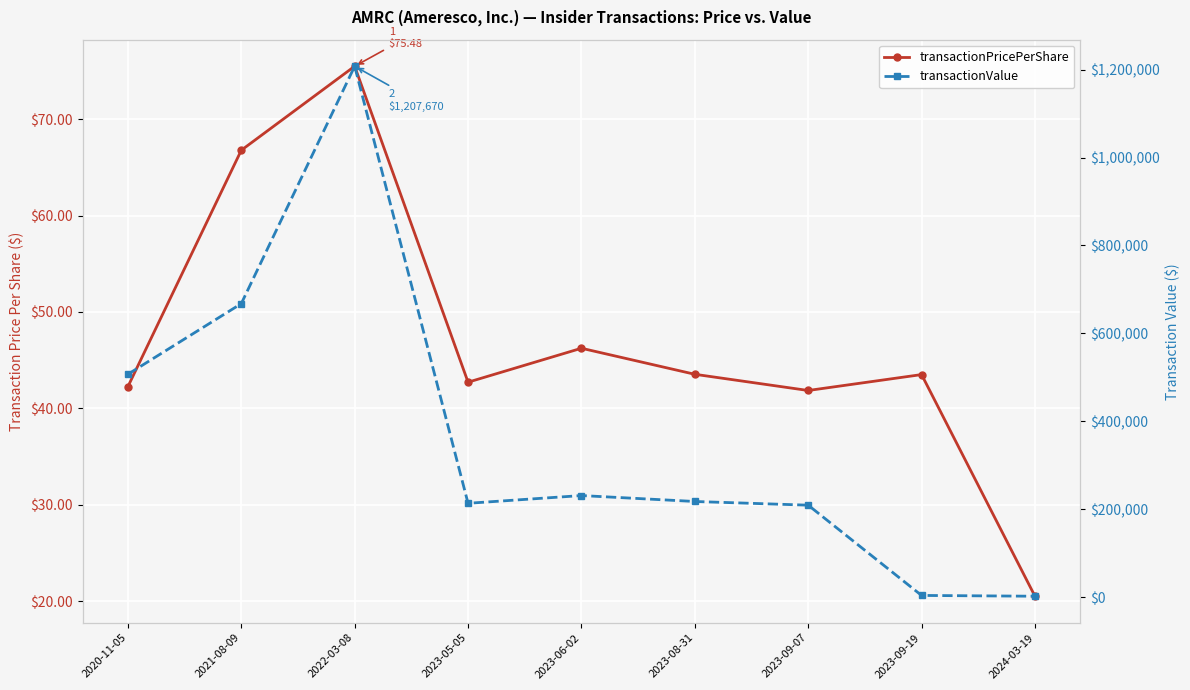

How many values in the transactionPricePerShare series exceed 43?

5